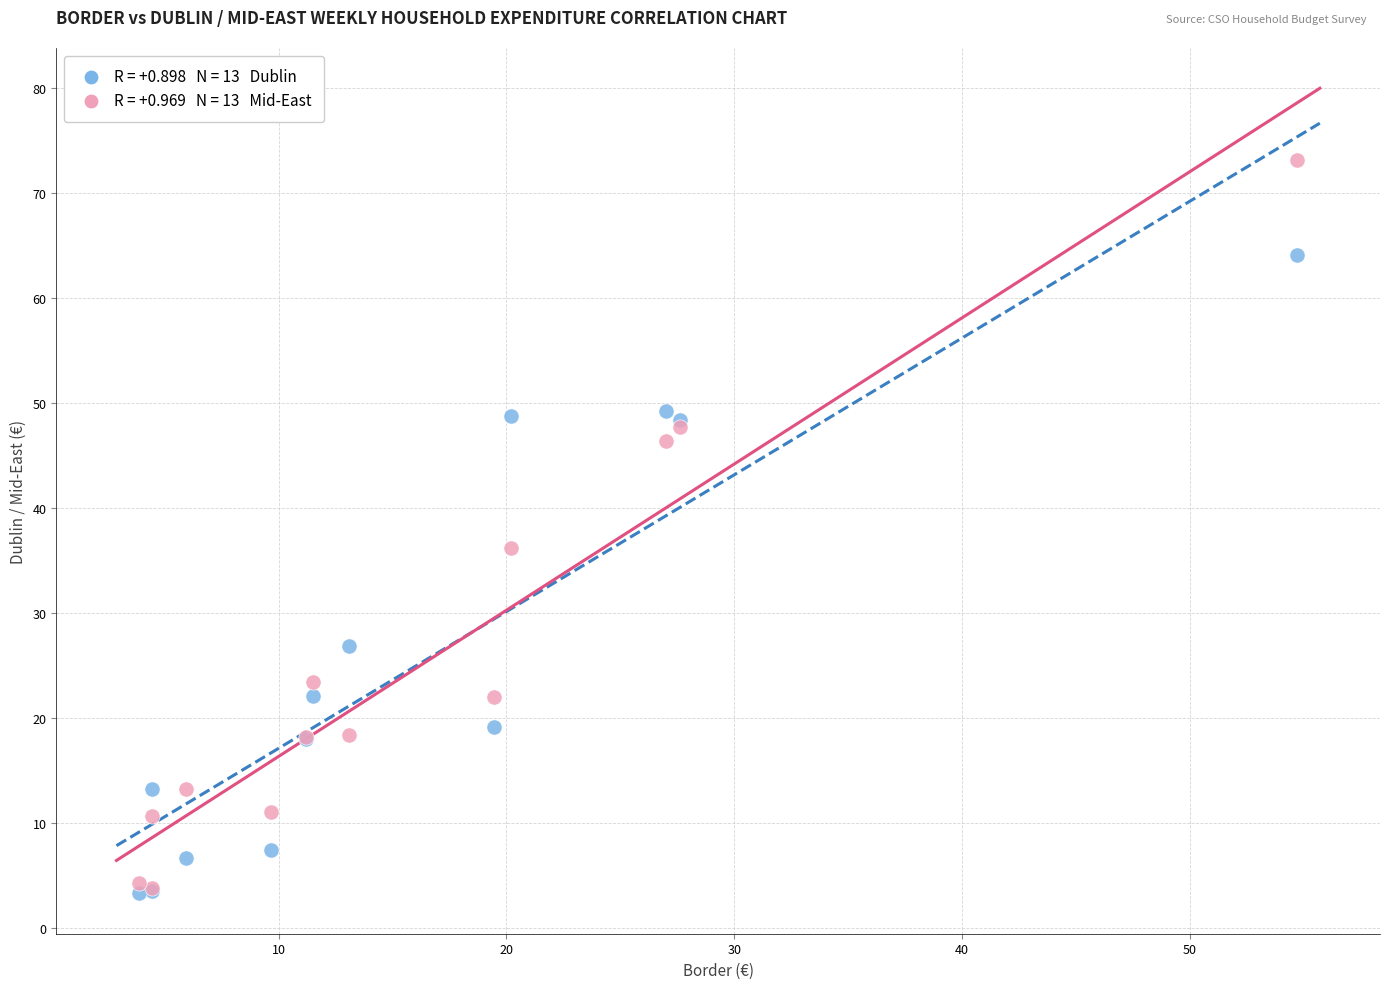

Across all series, what Y value is closest to 38?

36.2